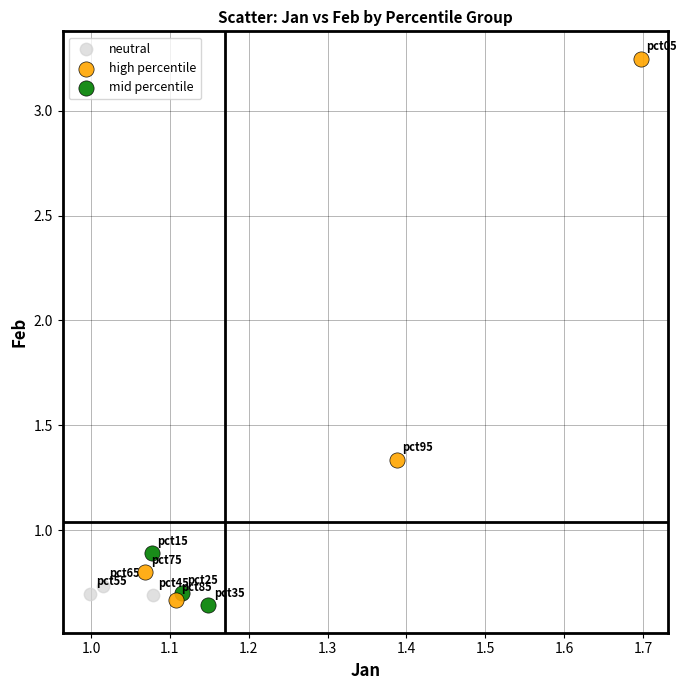

Which series contains the highest Y value?

high percentile